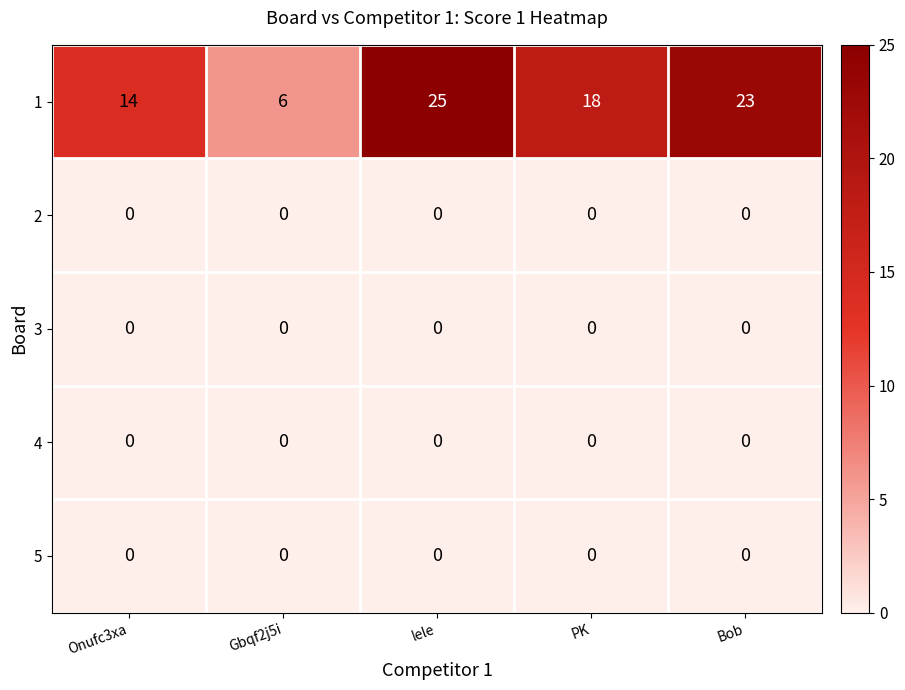

Count the number of data series in this chart.

5